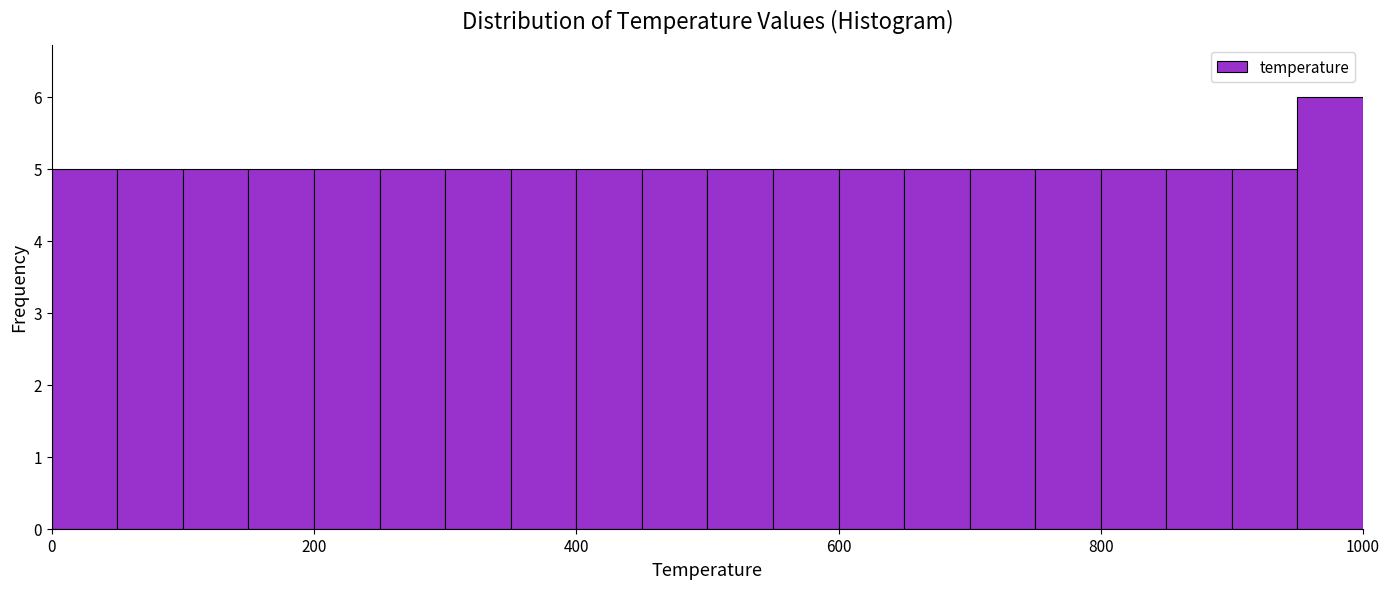

Read against the x-axis, roughly where is the centre of the tallest bar?

980